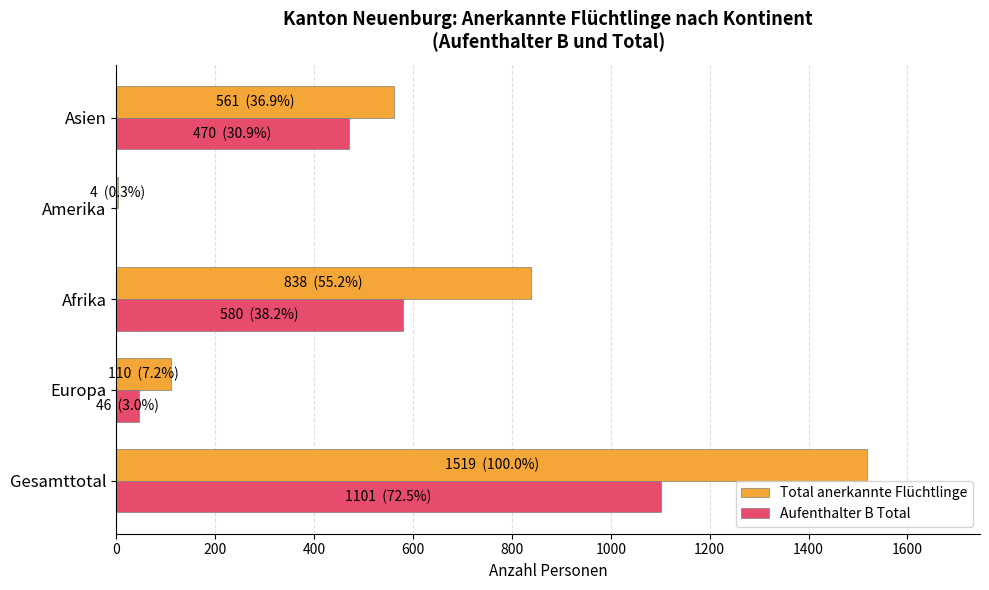

Which series has the largest total across all categories?

Total anerkannte Flüchtlinge